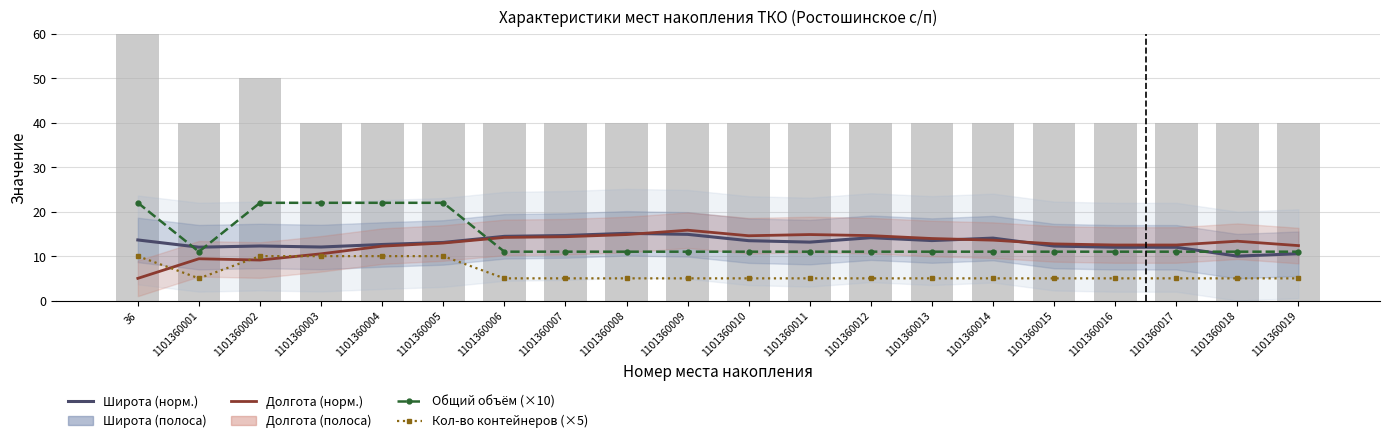

True or false: Долгота (норм.) has a value of 15.8 at 1101360009.

True